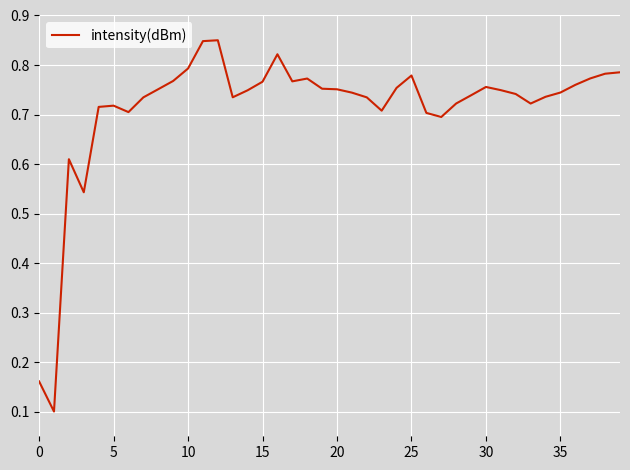

What is the label of the 39th point from the left?

38